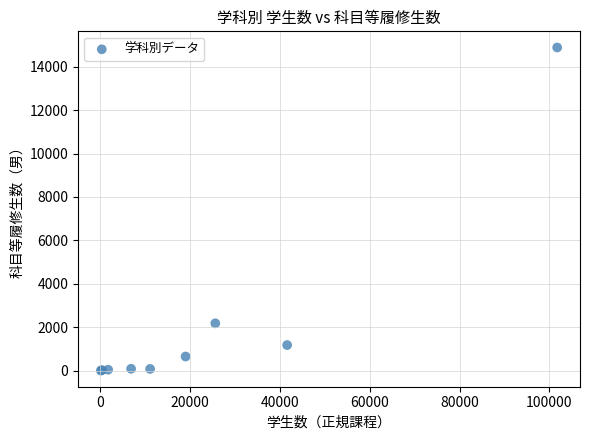

What Y value in the scatter plot is closest to 7445?

2179